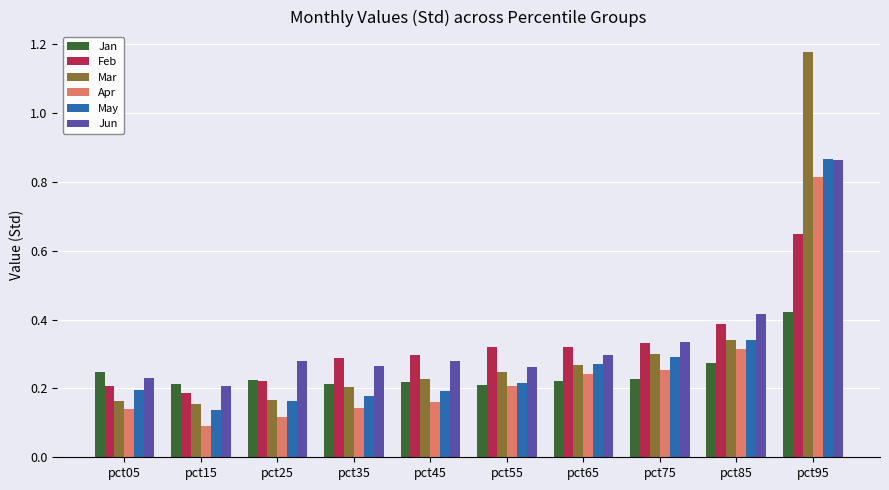

Is it true that May equals 0.2 at pct45?

True